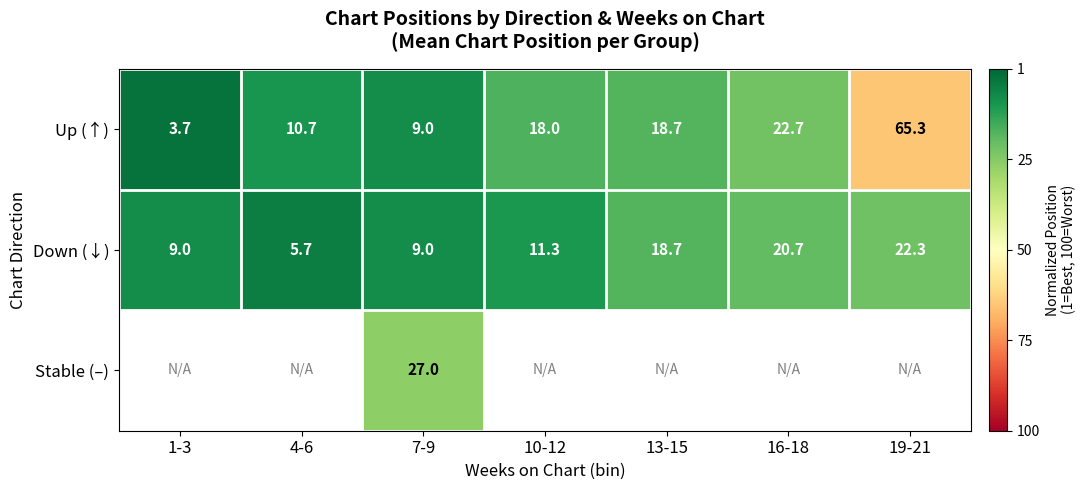

Is the value of Down (↓) at 7-9 greater than the value of Up (↑) at 19-21?

No